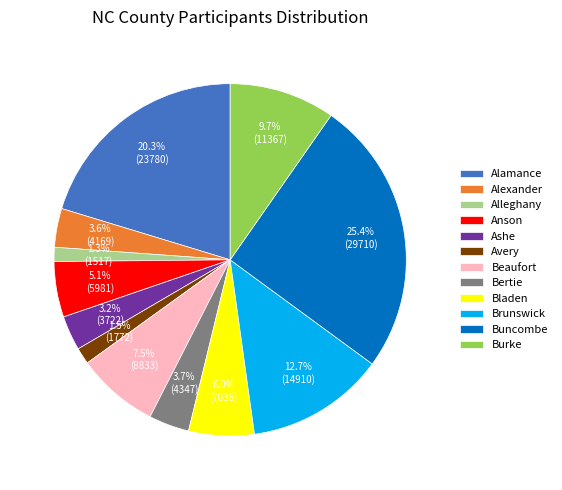

How much of the chart is everything except Bladen?

94.0%